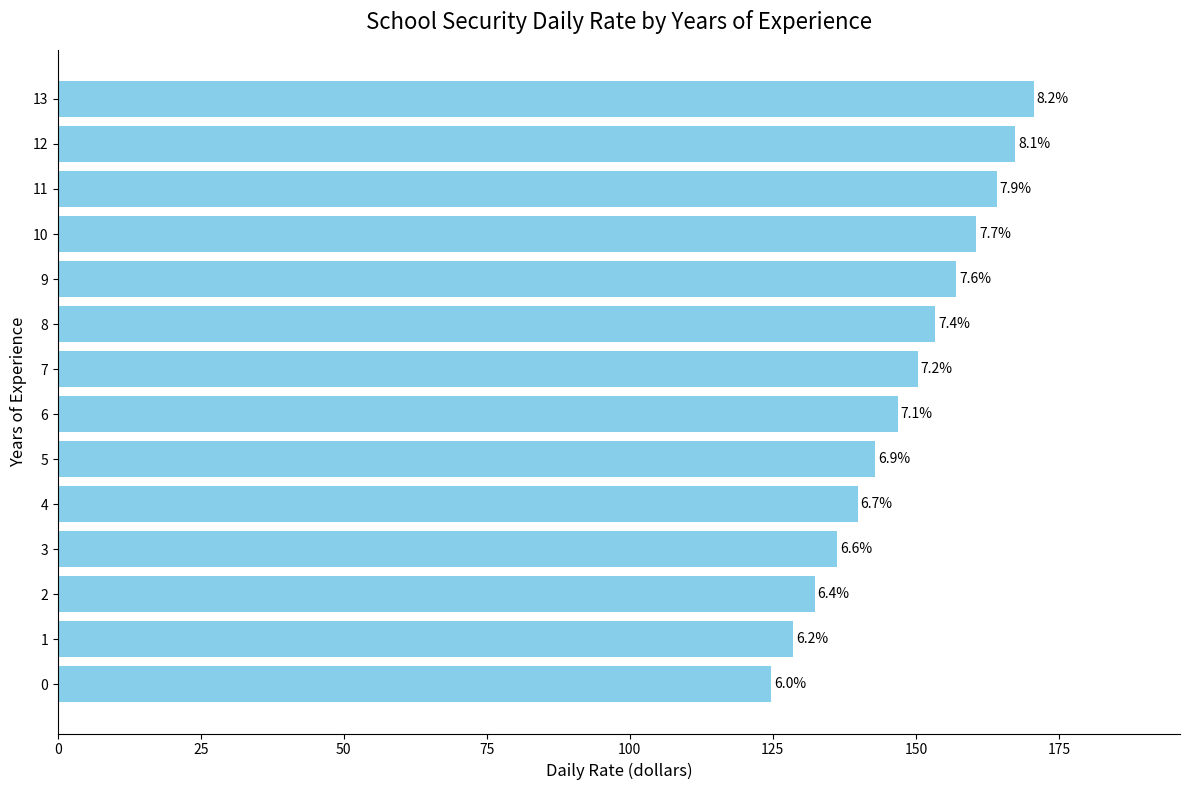

Are the bars horizontal?

Yes